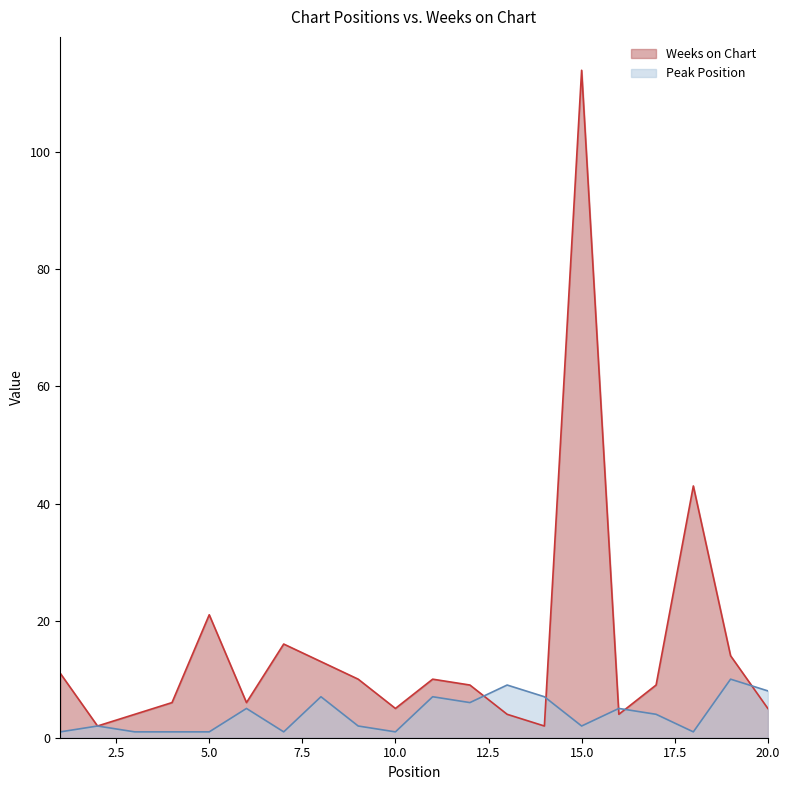

Which category has the highest value in the Peak Position series?

19